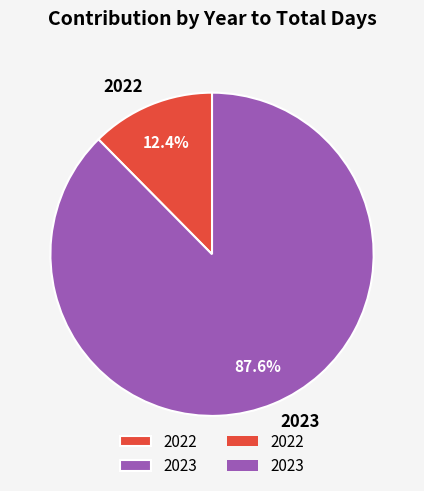

Does 2022 account for over 50% of the chart?

No